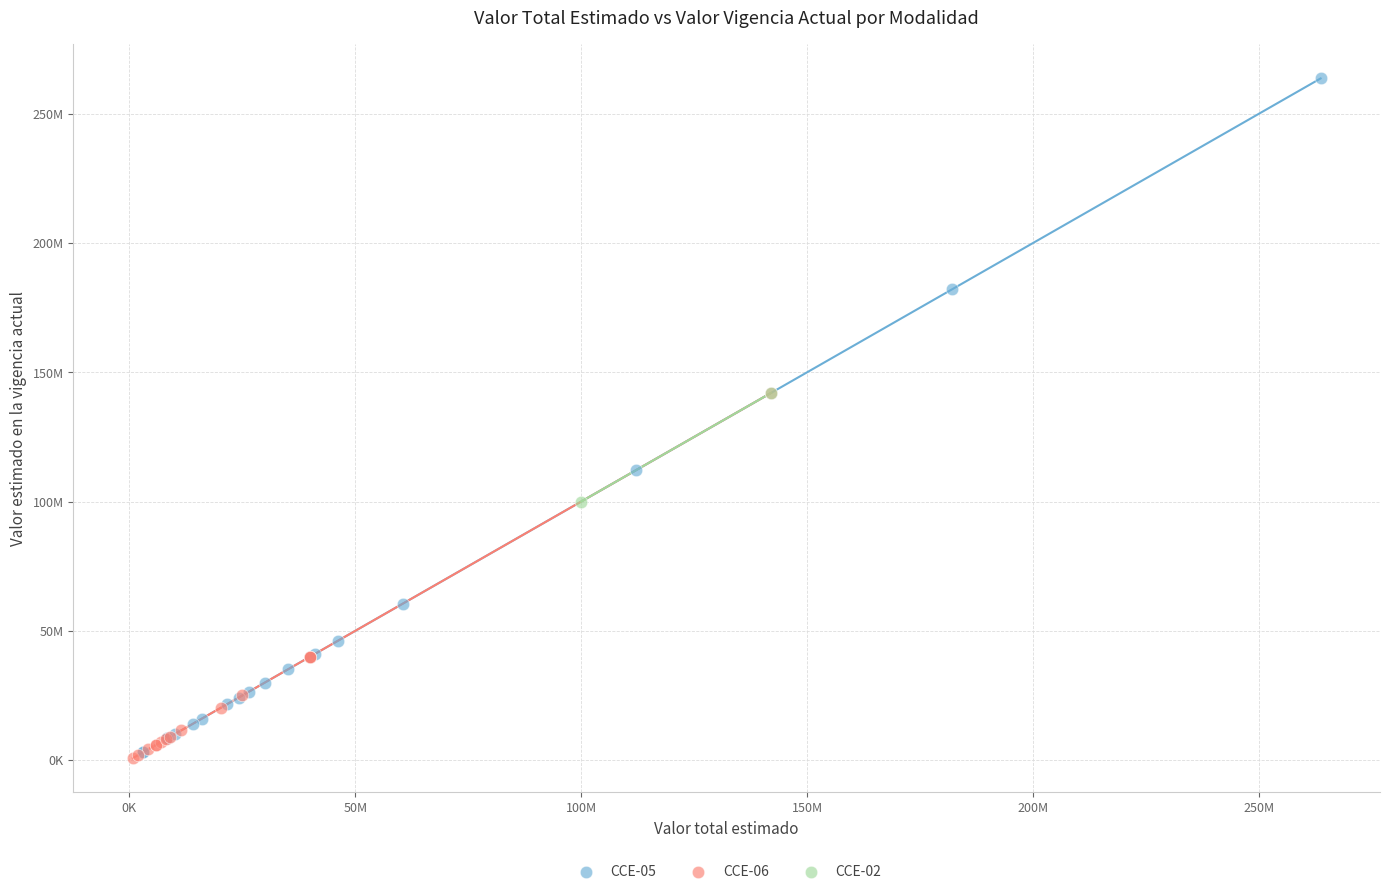

What are all the series names shown in the legend?

CCE-02, CCE-06, CCE-05